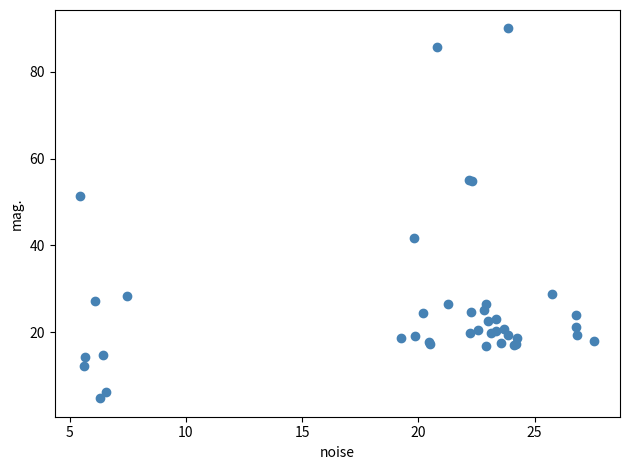

What Y value in the scatter plot is closest to 47?

51.4